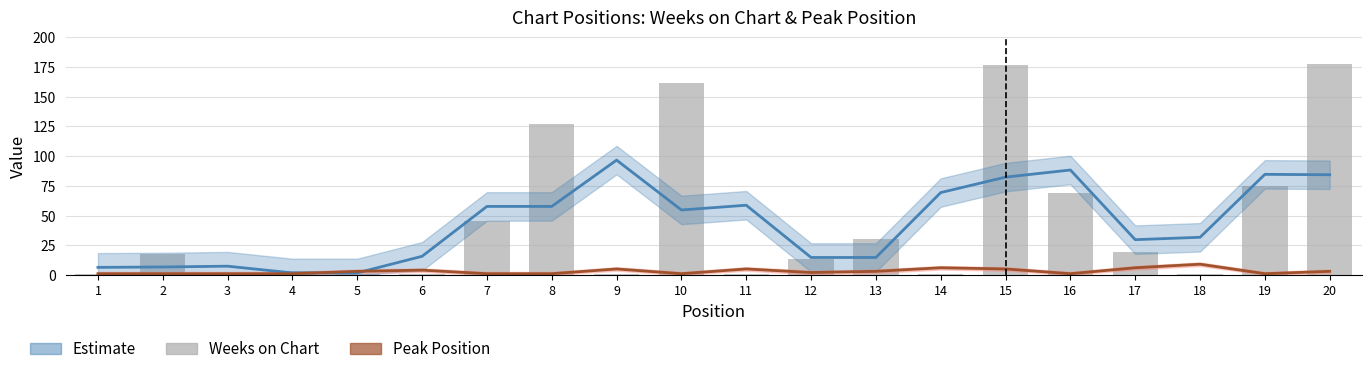

What is the average value of the Peak Position series?

3.0